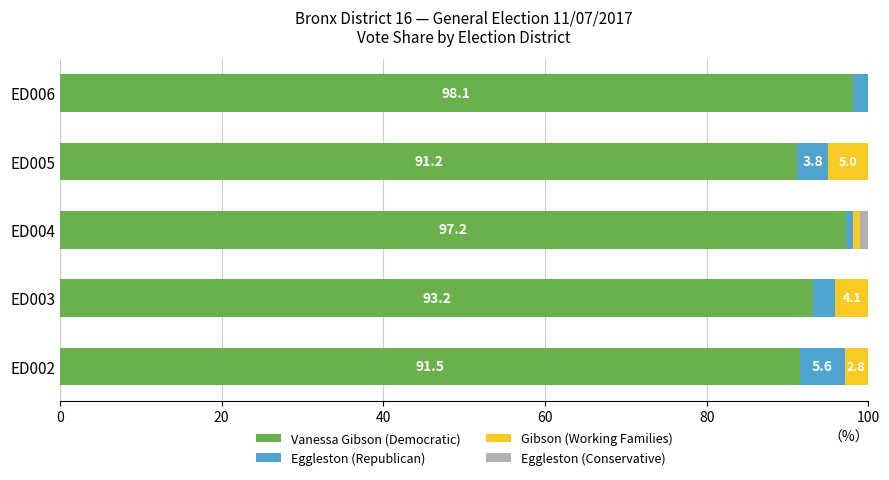

True or false: Vanessa Gibson (Democratic) has a value of 139.9 at ED002.

False